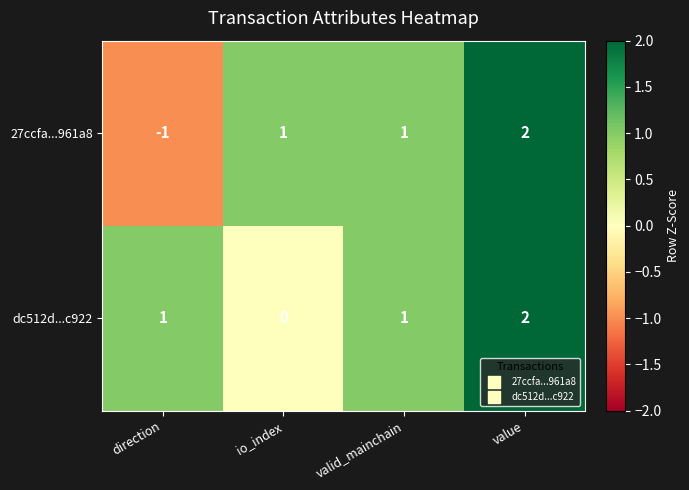

At which category is the sum across all series the highest?

value